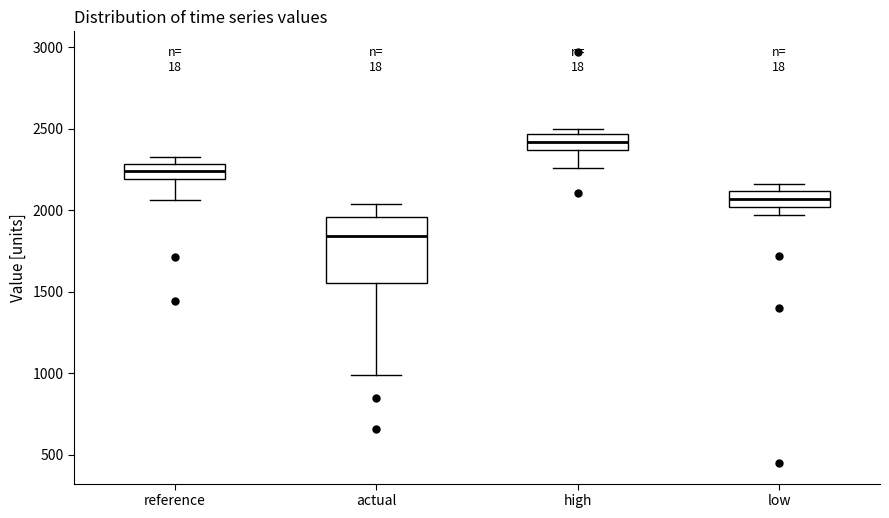

Reading left to right, transcribe this box plot: for each box, give where its median line is, the range the box spans, and where its two whiskers end, as read against the y-axis. The values are not printed on the chart, so give them approximately, as read against the axis.

reference: median 2250, box 2200 to 2300, whiskers 2050 to 2350
actual: median 1850, box 1550 to 1950, whiskers 1000 to 2050
high: median 2400, box 2350 to 2450, whiskers 2250 to 2500
low: median 2050, box 2000 to 2100, whiskers 1950 to 2150